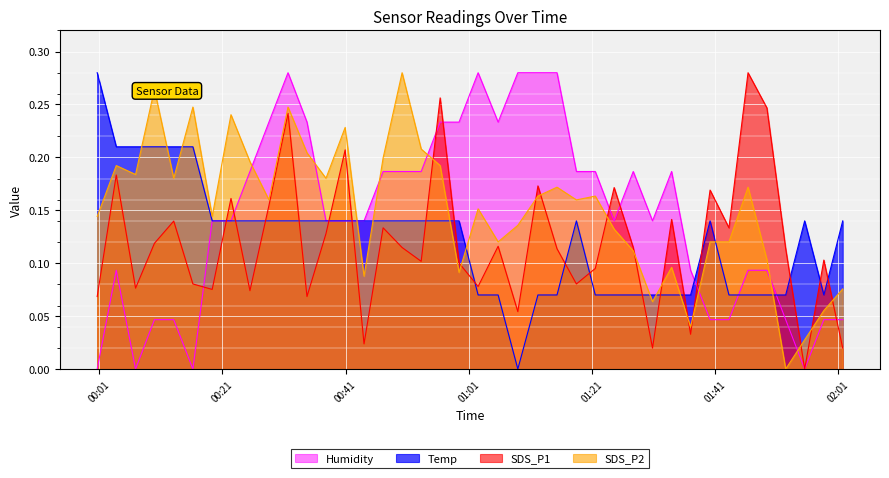

How many Temp values are between 0 and 1?

40